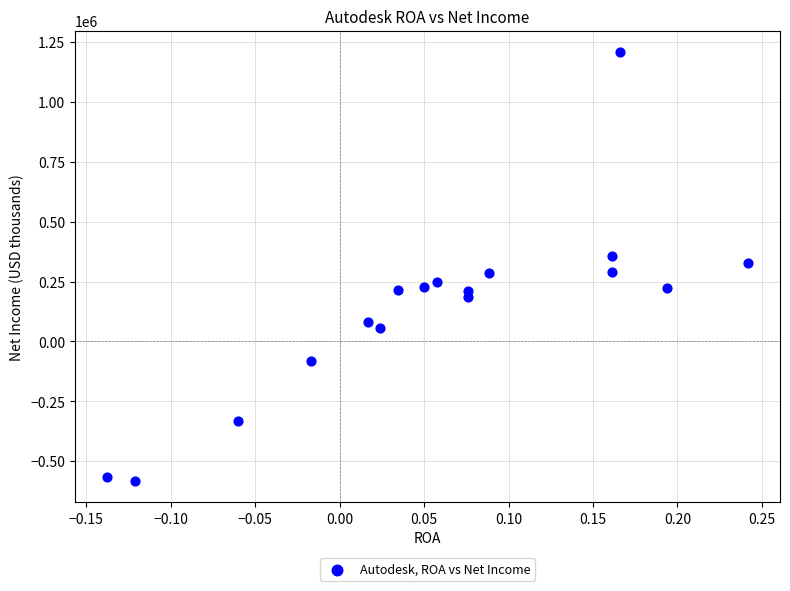

What is the range of Y values (max minus min)?

1790300